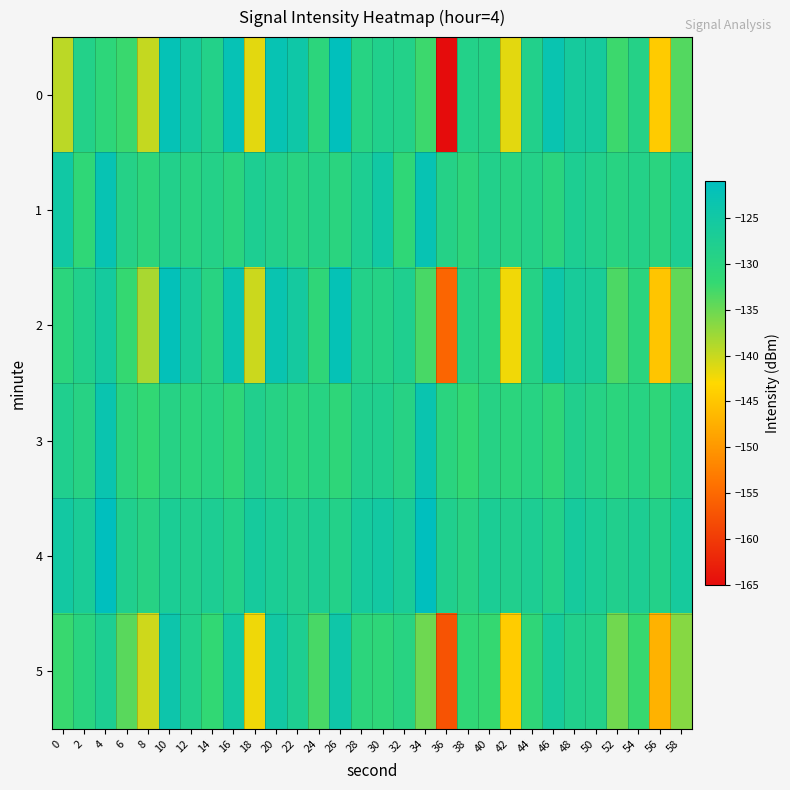

What is the spread (max minus min) of values at 50?

3.4